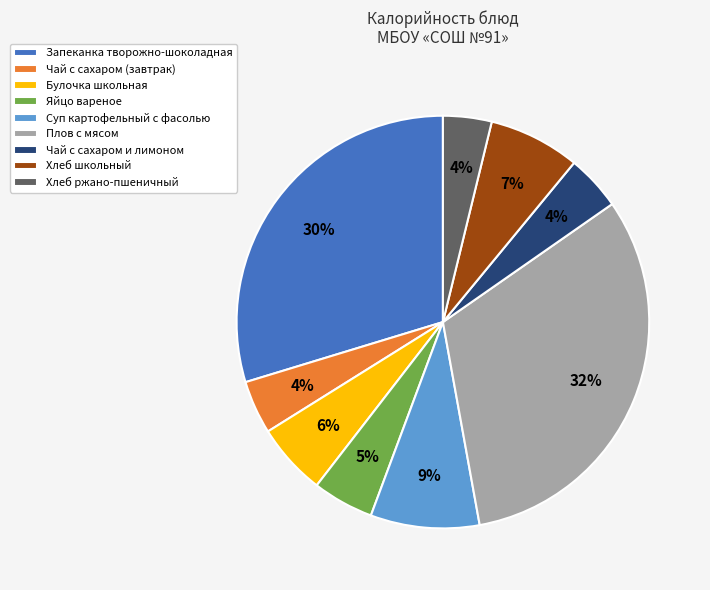

Combined, do Хлеб школьный and Хлеб ржано-пшеничный account for over 50%?

No